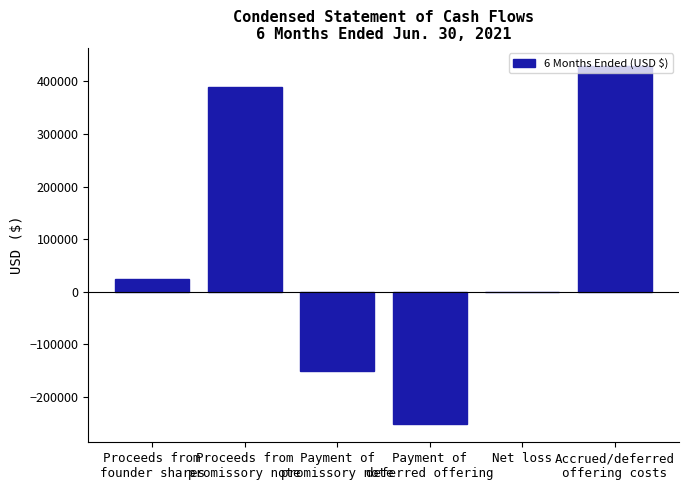

How many series are shown in this chart?

1